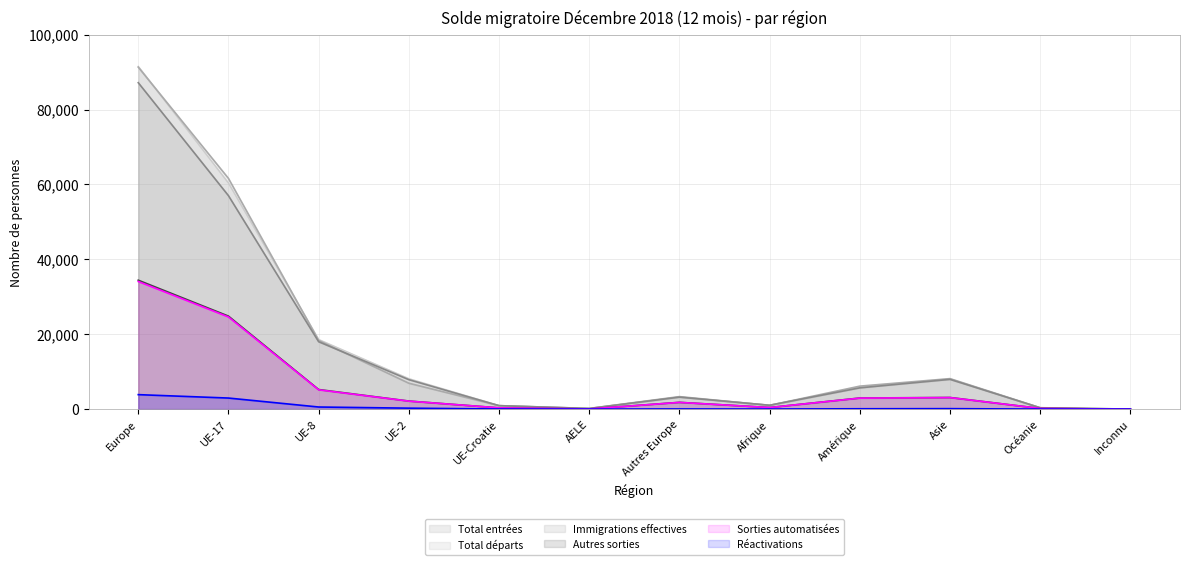

Reading left to right, transcribe all the data shown in this chart.

Total entrées: Europe=91541	UE-17=60391	UE-8=18604	UE-2=8145	UE-Croatie=963	AELE=180	Autres Europe=3258	Afrique=1059	Amérique=5807	Asie=8087	Océanie=368	Inconnu=10
Total départs: Europe=91336	UE-17=61626	UE-8=18342	UE-2=6916	UE-Croatie=929	AELE=181	Autres Europe=3342	Afrique=1005	Amérique=6142	Asie=8148	Océanie=375	Inconnu=9
Autres sorties: Europe=34438	UE-17=24845	UE-8=5234	UE-2=2158	UE-Croatie=342	AELE=47	Autres Europe=1812	Afrique=431	Amérique=2967	Asie=3109	Océanie=178	Inconnu=2
Réactivations: Europe=3870	UE-17=2959	UE-8=566	UE-2=258	UE-Croatie=36	AELE=4	Autres Europe=47	Afrique=23	Amérique=98	Asie=129	Océanie=9	Inconnu=0
Immigrations effectives: Europe=87184	UE-17=57012	UE-8=17999	UE-2=7872	UE-Croatie=927	AELE=174	Autres Europe=3200	Afrique=1034	Amérique=5685	Asie=7949	Océanie=359	Inconnu=10
Sorties automatisées: Europe=34085	UE-17=24612	UE-8=5157	UE-2=2133	UE-Croatie=341	AELE=47	Autres Europe=1795	Afrique=426	Amérique=2944	Asie=3079	Océanie=178	Inconnu=2